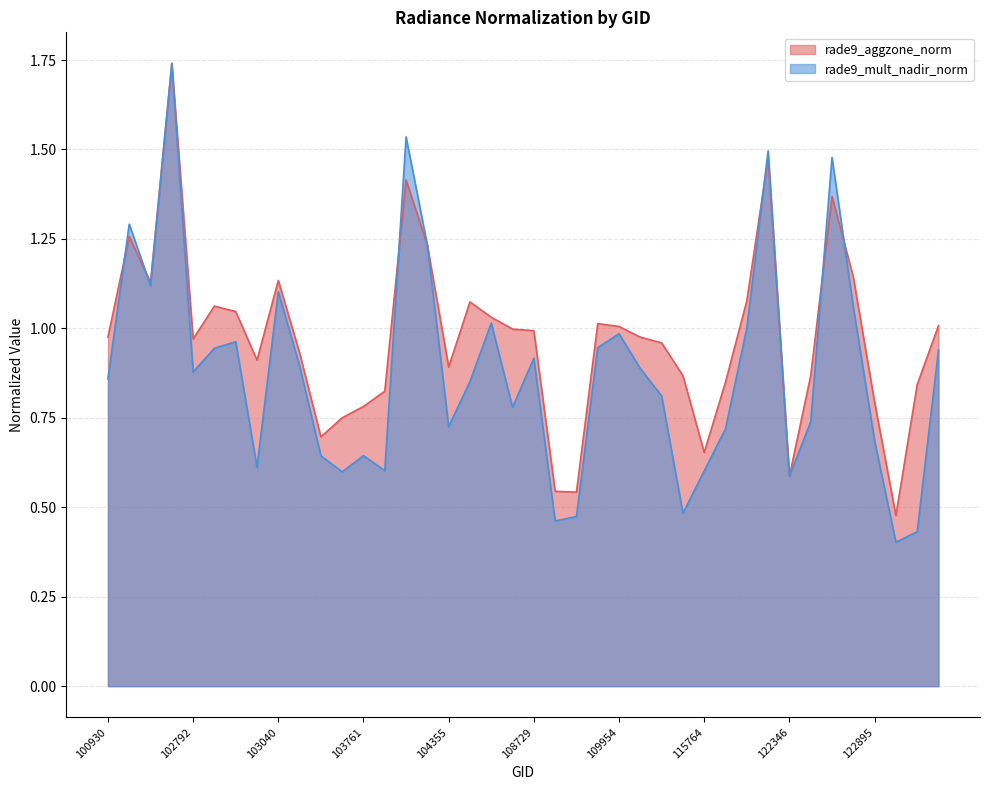

What is the difference between the maximum and second lowest values in the rade9_aggzone_norm series?

1.2